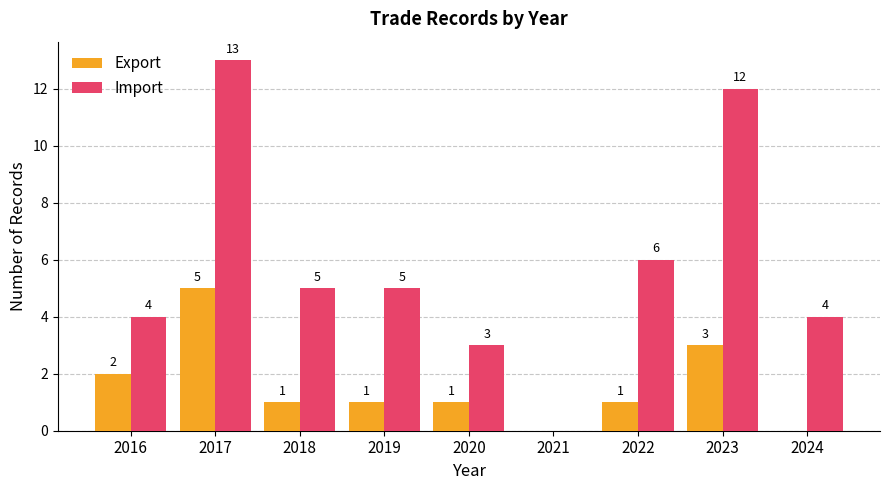

What is the total value across all series at 2020?

4